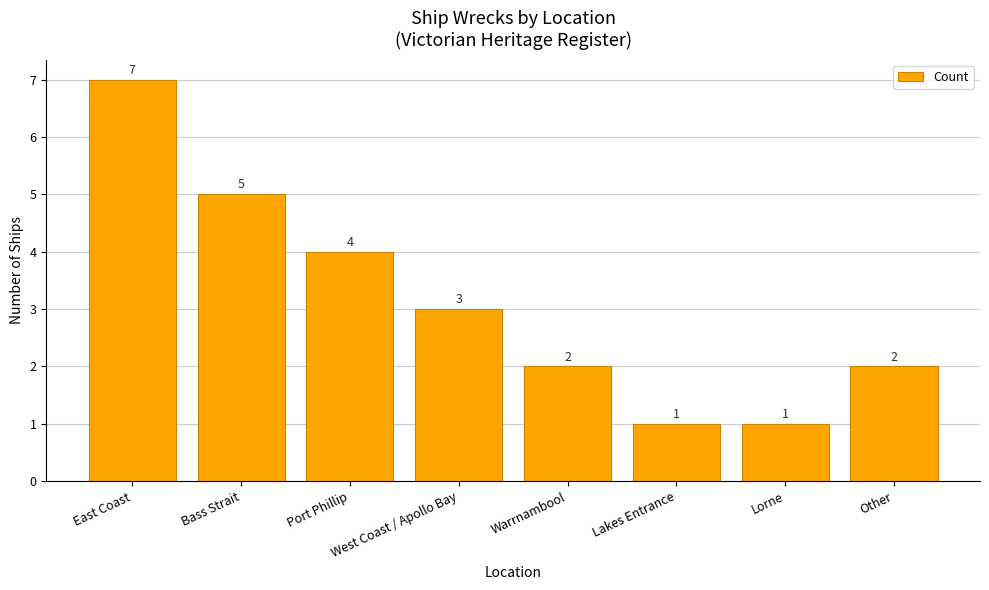

Which has a higher value, Bass Strait or Lorne?

Bass Strait